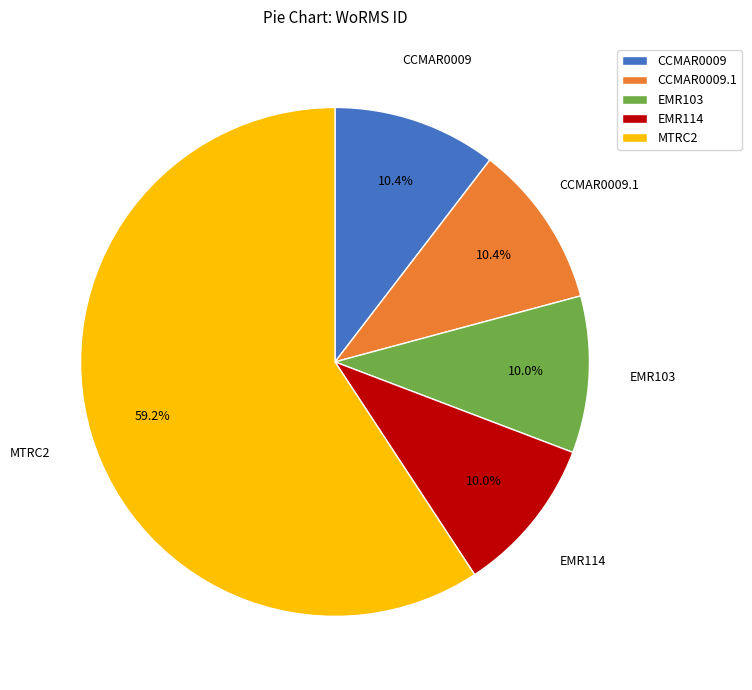

Which slice represents more than half of the pie?

MTRC2